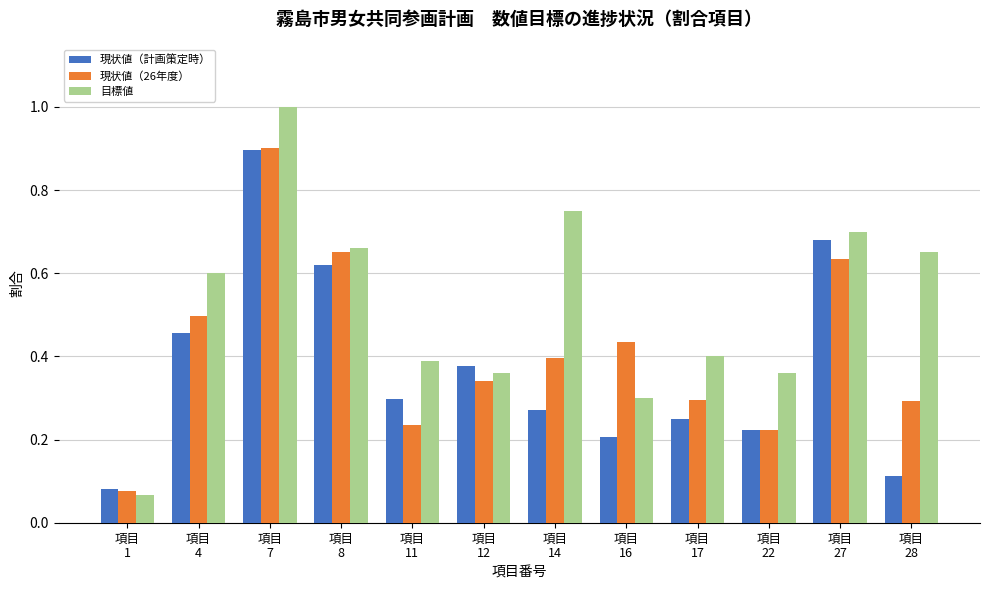

Which category has the lowest value across all series?

項目
1